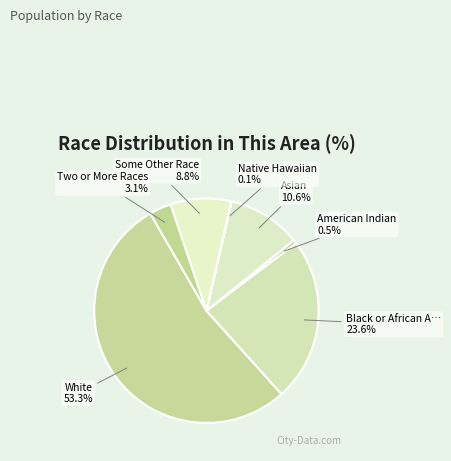

Which category has the biggest portion of the pie?

White alone